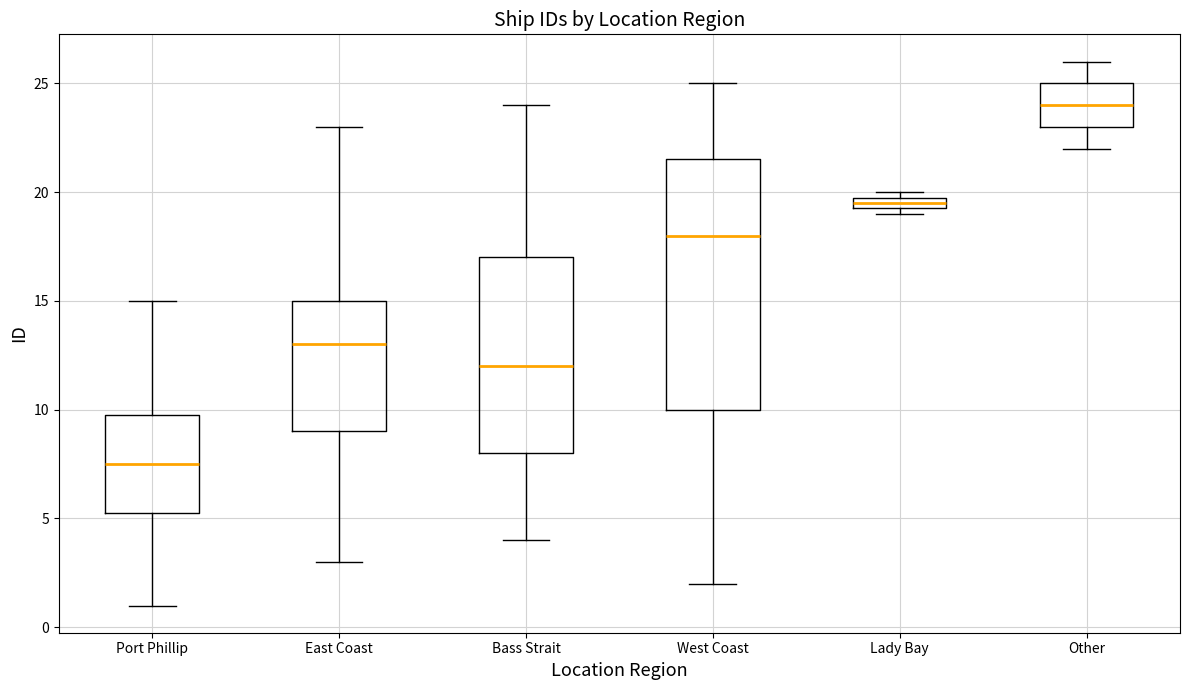

Comparing the boxes themselves (not the whiskers), which one is the tallest?

West Coast